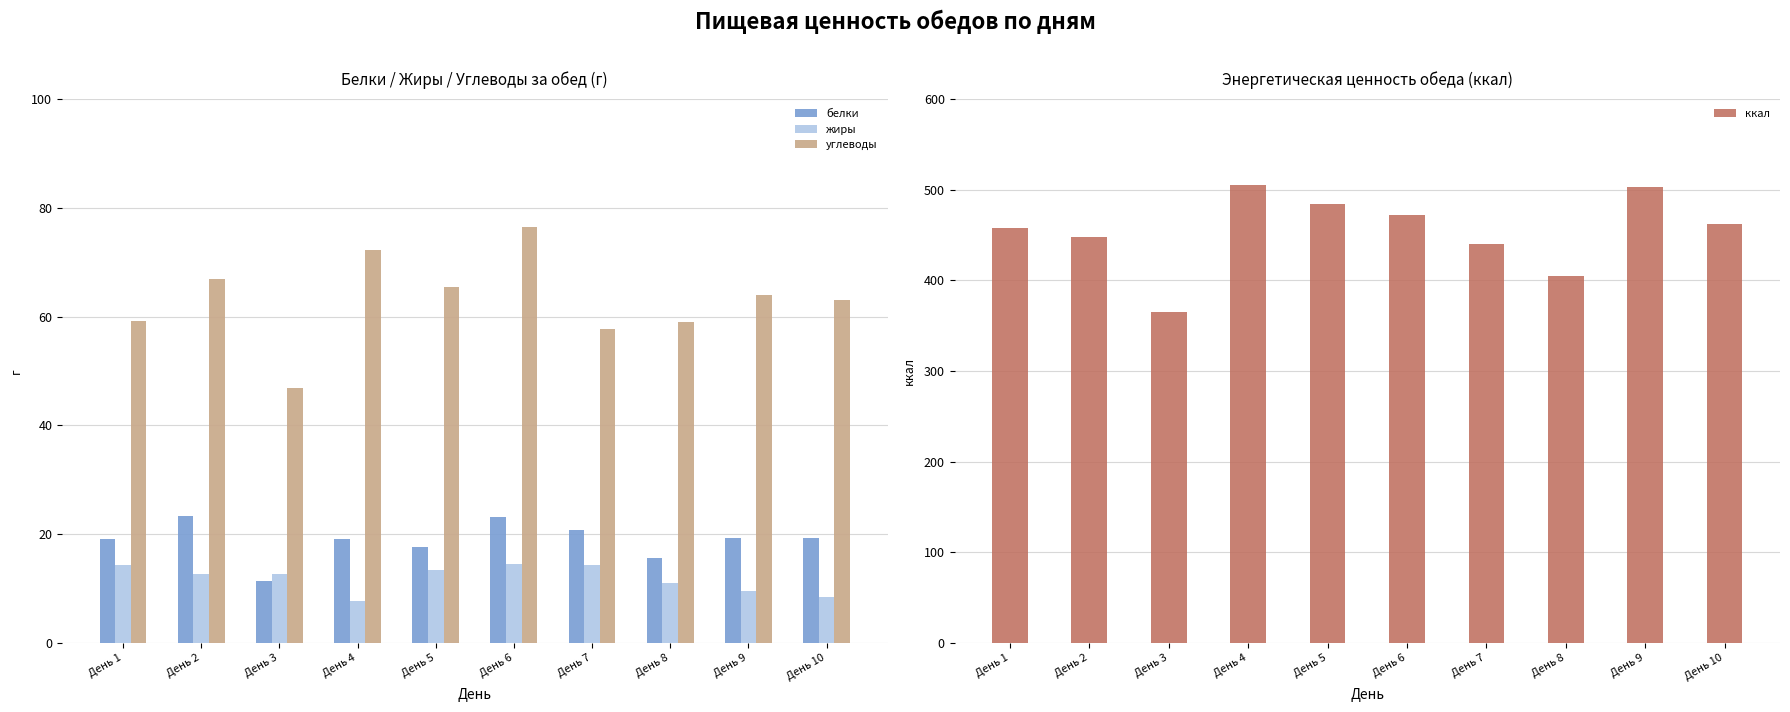

Which series changed the most between День 7 and День 9?

ккал